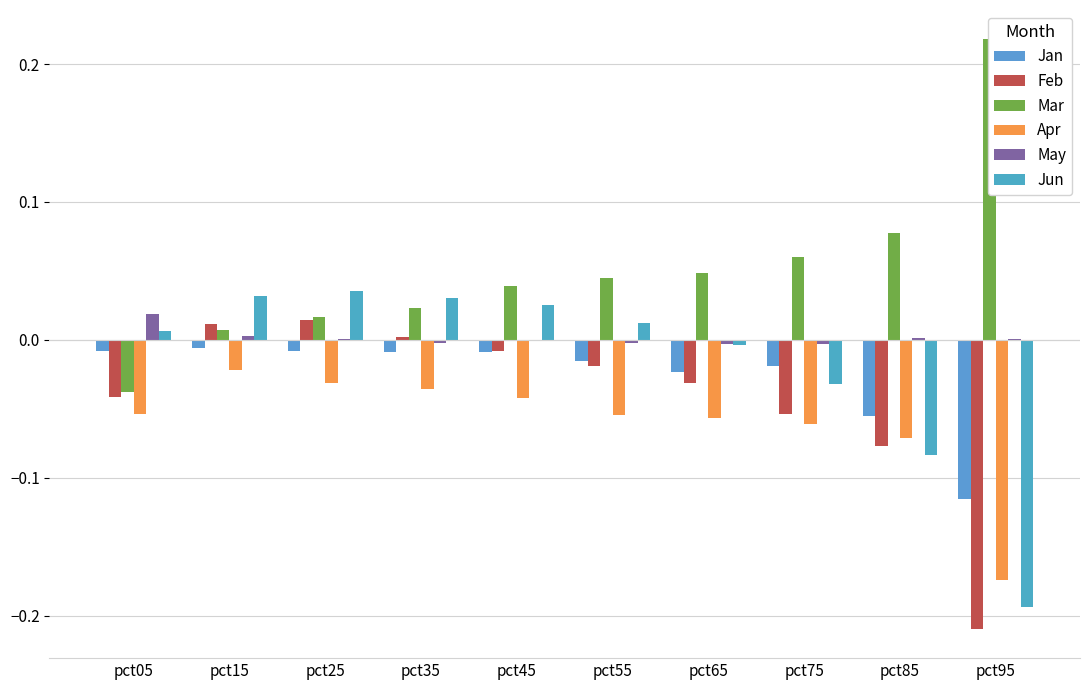

Where does the Jun series first go above 0?

pct05